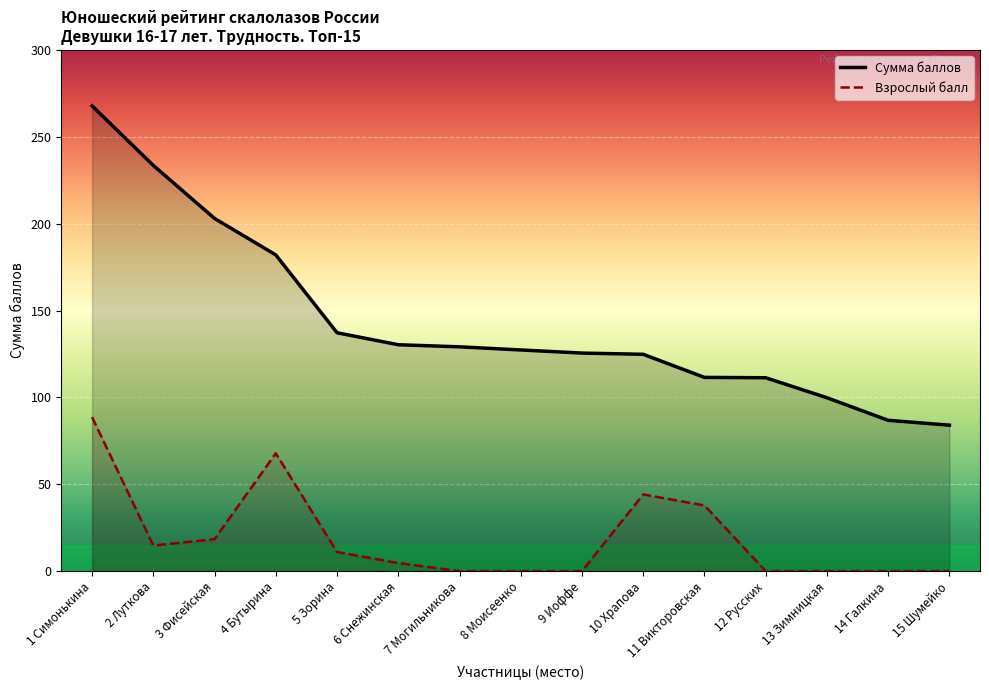

Reading left to right, list all the values displayed in this chart.

Сумма баллов: 1 Симонькина=267.8	2 Луткова=233.5	3 Фисейская=203.0	4 Бутырина=182.0	5 Зорина=137.2	6 Снежинская=130.3	7 Могильникова=129.1	8 Моисеенко=127.3	9 Иоффе=125.5	10 Храпова=124.8	11 Викторовская=111.5	12 Русских=111.3	13 Зимницкая=99.8	14 Галкина=86.8	15 Шумейко=84.0
Регион счёт: 1 Симонькина=88.6	2 Луткова=14.7	3 Фисейская=18.4	4 Бутырина=67.8	5 Зорина=11.0	6 Снежинская=4.6	7 Могильникова=0.0	8 Моисеенко=0.0	9 Иоффе=0.0	10 Храпова=44.1	11 Викторовская=37.8	12 Русских=0.0	13 Зимницкая=0.0	14 Галкина=0.0	15 Шумейко=0.0